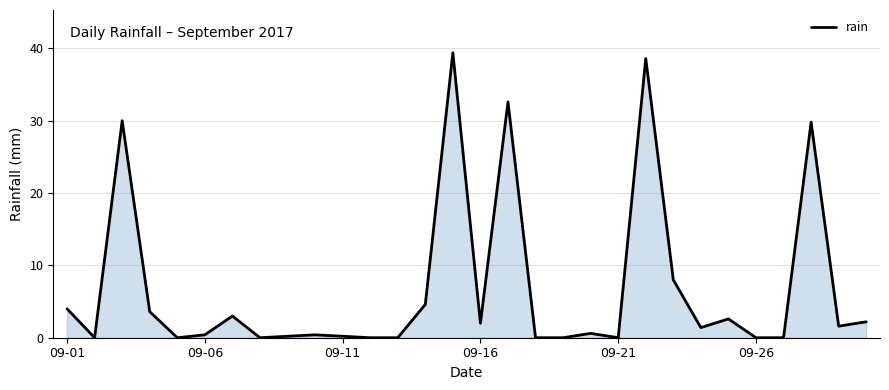

What is the greatest value displayed?

39.4